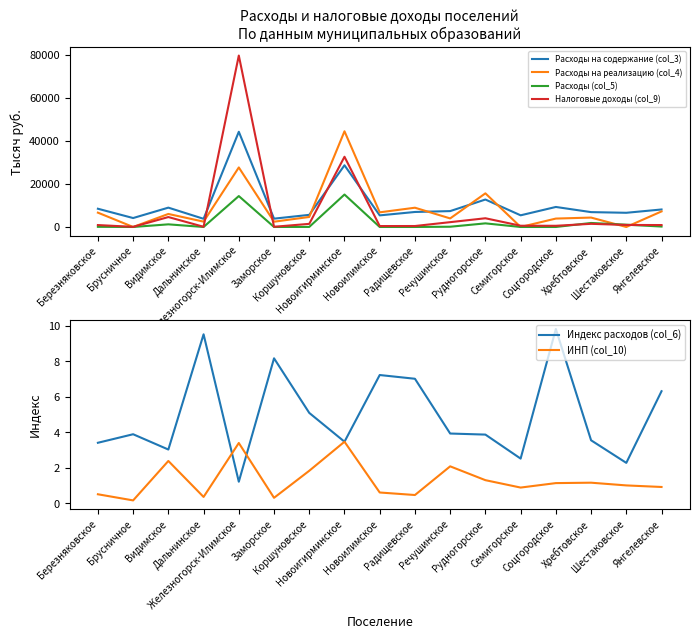

At Шестаковское, list the series in order from largest to smallest.

Расходы на содержание (col_3), Расходы (col_5), Налоговые доходы (col_9), Индекс расходов (col_6), ИНП (col_10), Расходы на реализацию (col_4)